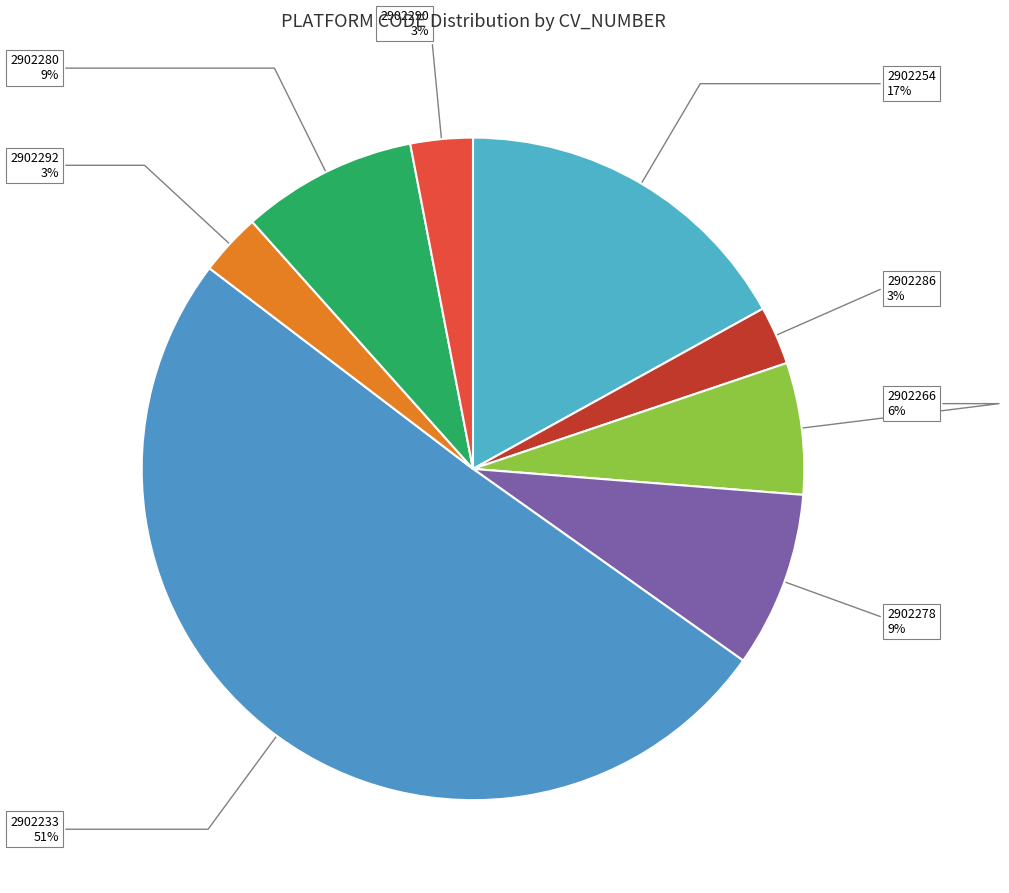

Count the number of slices in the pie.

8